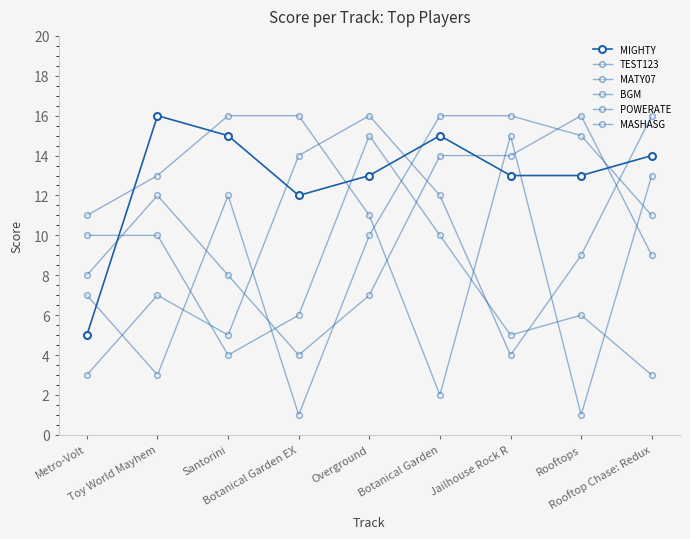

True or false: BGM has more than 0 interior local peaks.

True